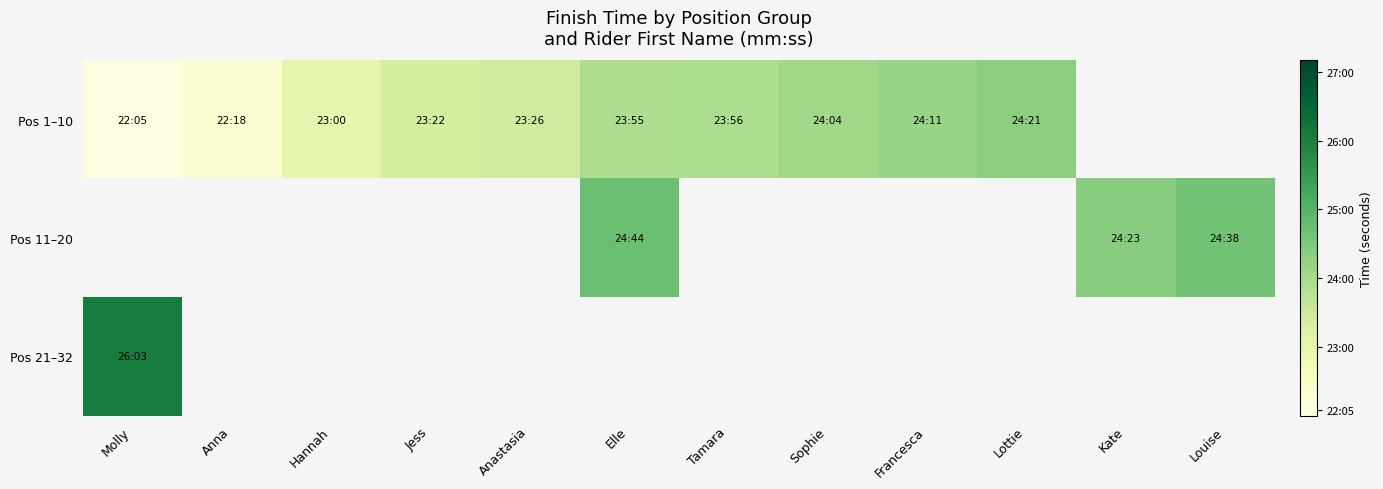

What is the minimum value shown in the chart?

1325.0